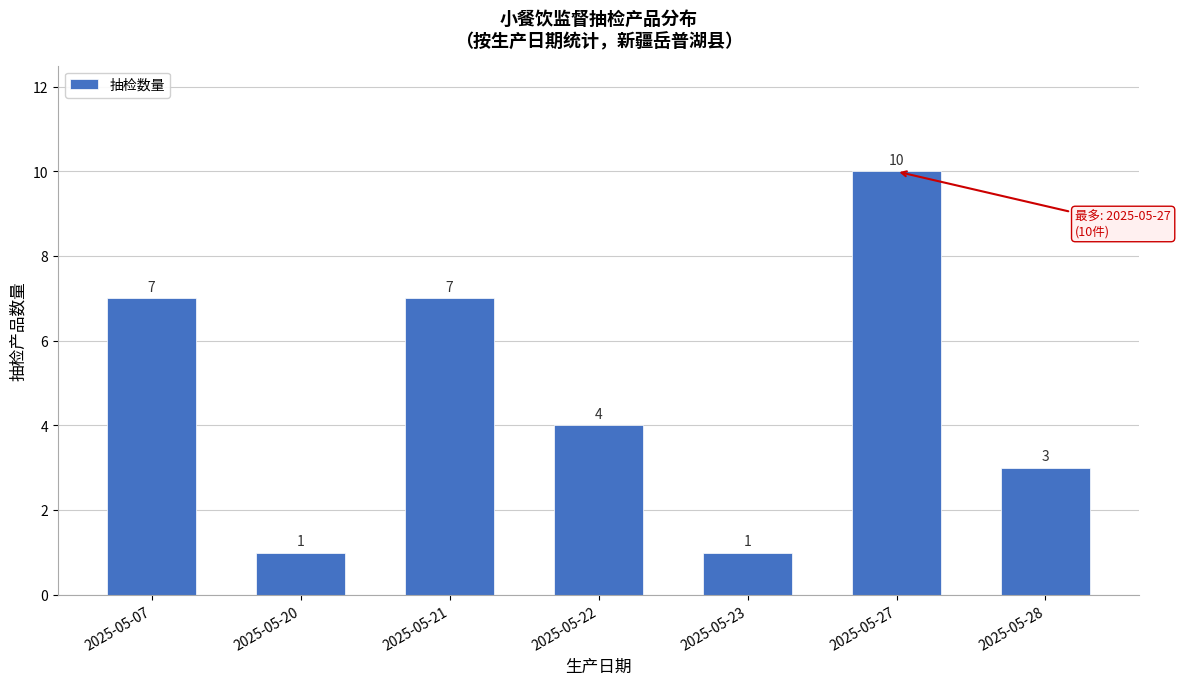

Reading right to left, what are all the values shown in this chart?

3	10	1	4	7	1	7